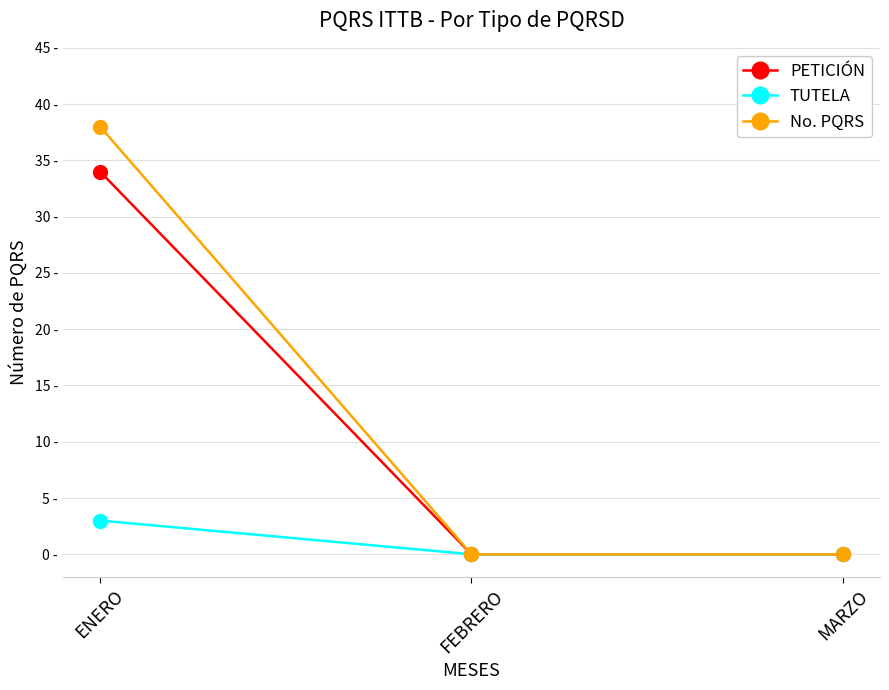

Does the chart have visible grid lines?

Yes